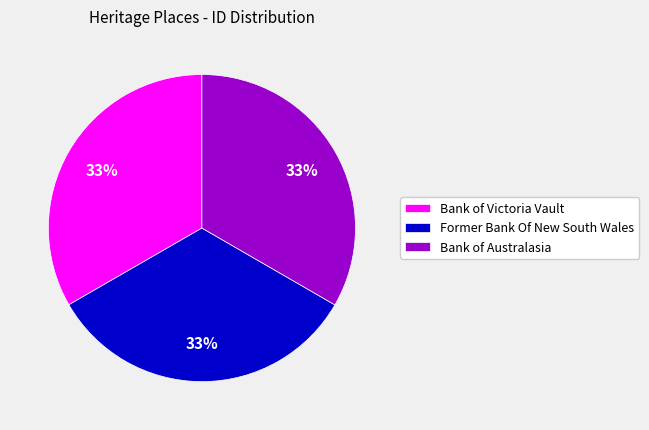

To the nearest percent, what percentage of the pie is Bank of Victoria Vault?

33%